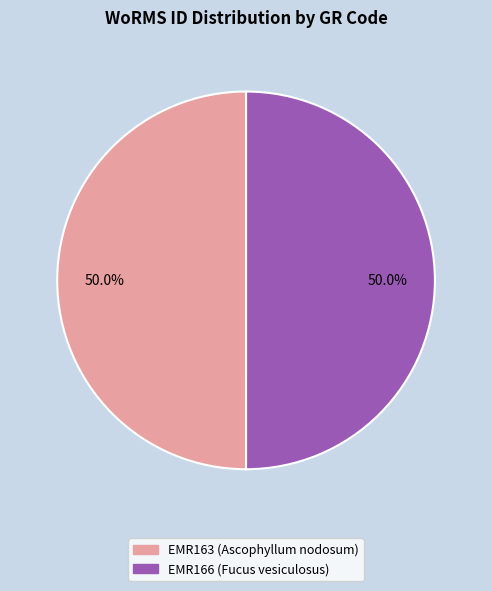

What percentage is the EMR166 (Fucus vesiculosus) slice, to the nearest percent?

50%